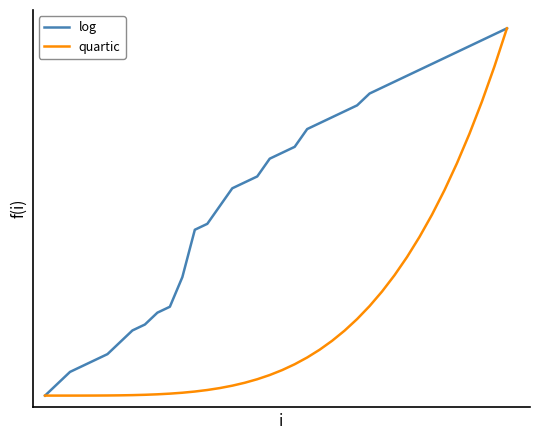

Rank the series by their maximum value, from lowest to highest.

log, quartic